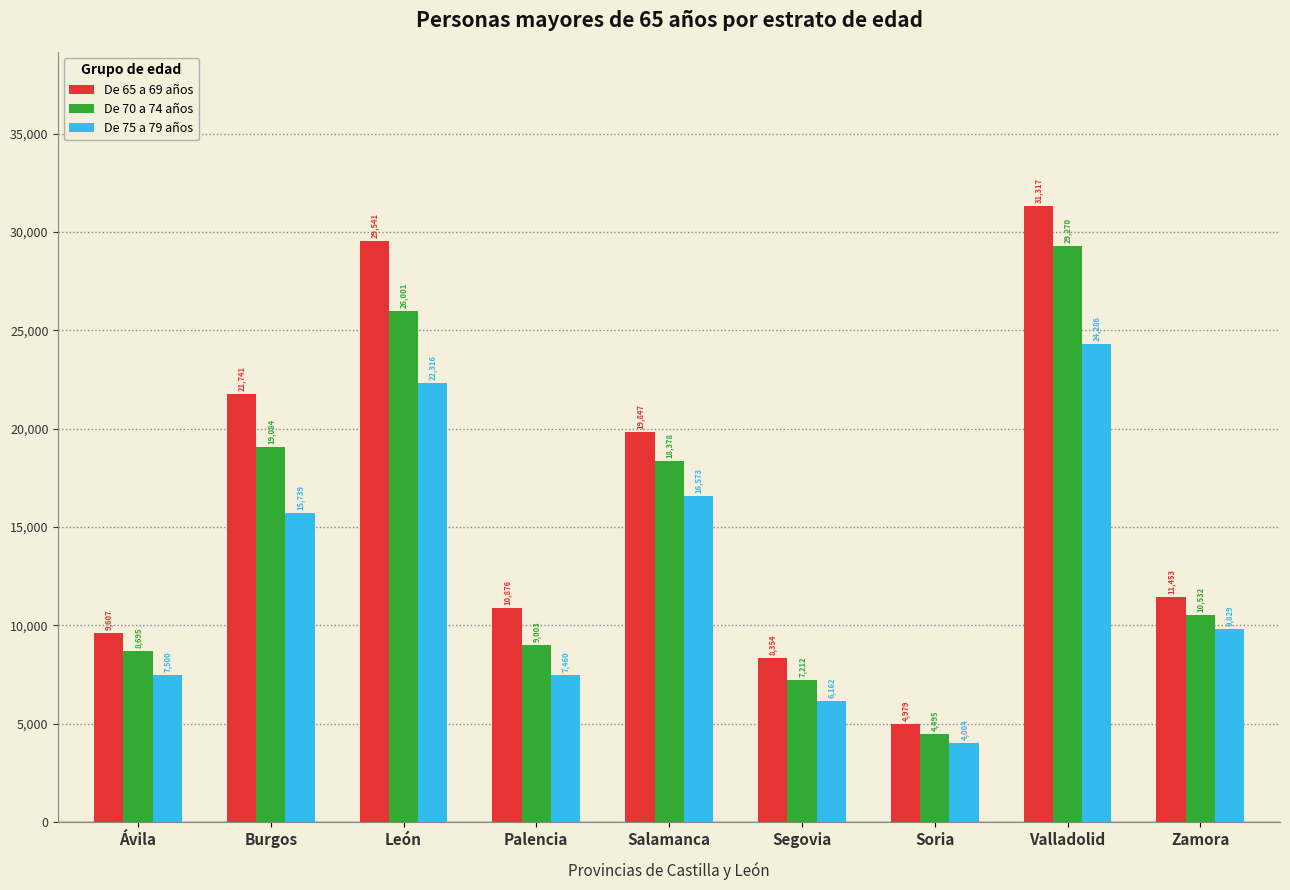

Reading right to left, what are all the values shown in this chart?

De 65 a 69 años: Zamora=11453	Valladolid=31317	Soria=4979	Segovia=8354	Salamanca=19847	Palencia=10876	León=29541	Burgos=21741	Ávila=9607
De 70 a 74 años: Zamora=10532	Valladolid=29270	Soria=4495	Segovia=7212	Salamanca=18378	Palencia=9003	León=26001	Burgos=19084	Ávila=8695
De 75 a 79 años: Zamora=9829	Valladolid=24286	Soria=4004	Segovia=6162	Salamanca=16573	Palencia=7460	León=22316	Burgos=15739	Ávila=7500